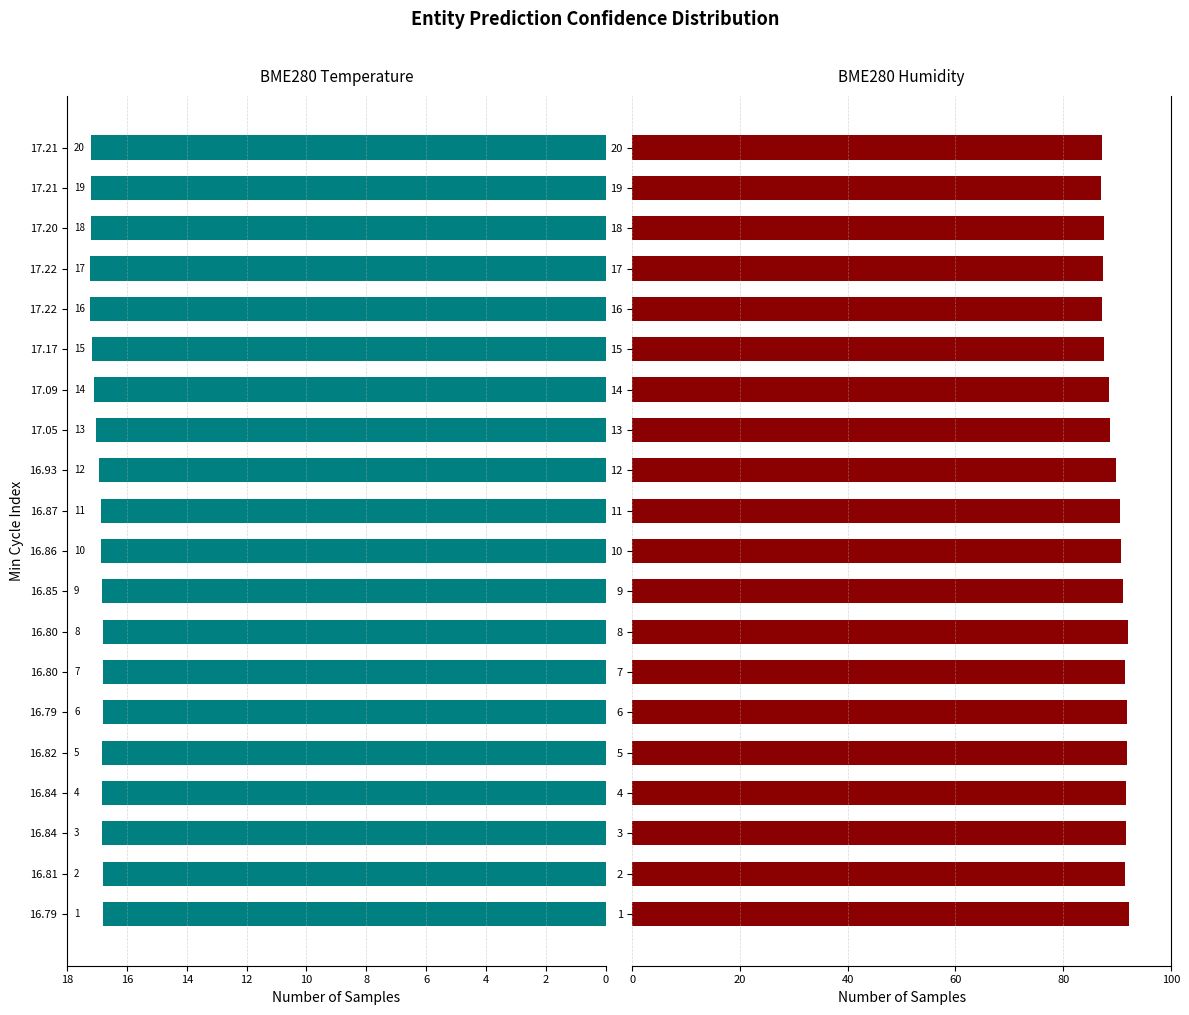

Which series has the largest range (max minus min)?

BME280_humidity